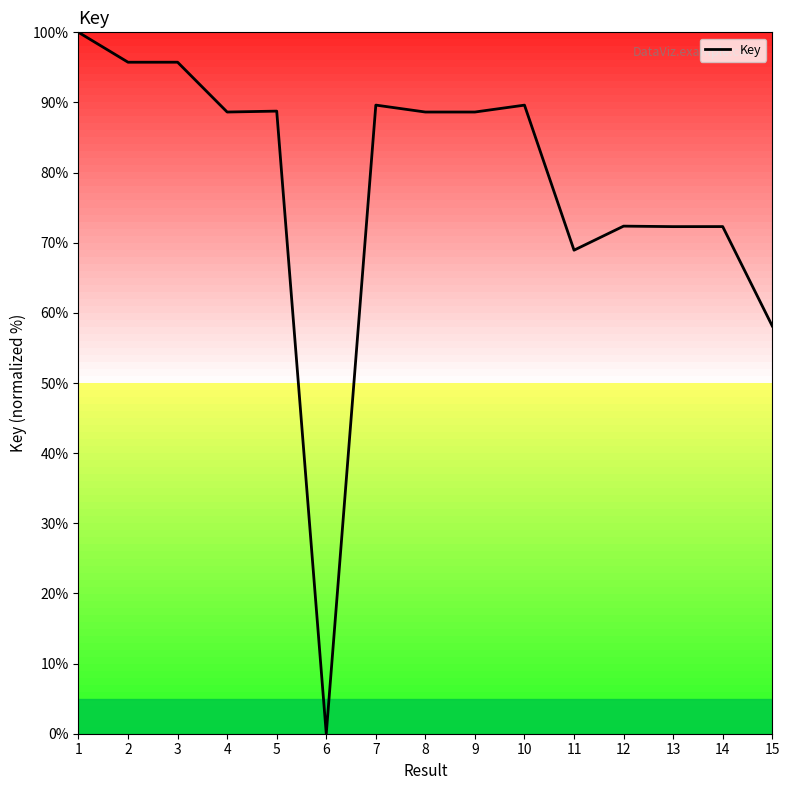

How many positive values are there?

14